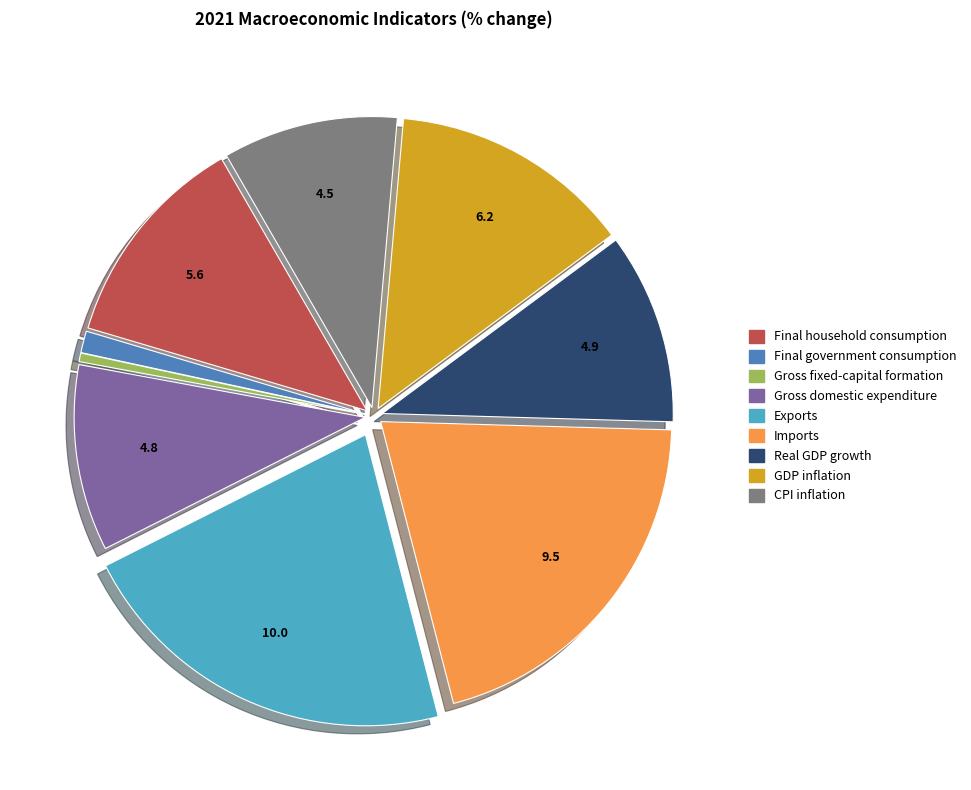

Is there any slice that represents more than half of the pie?

No